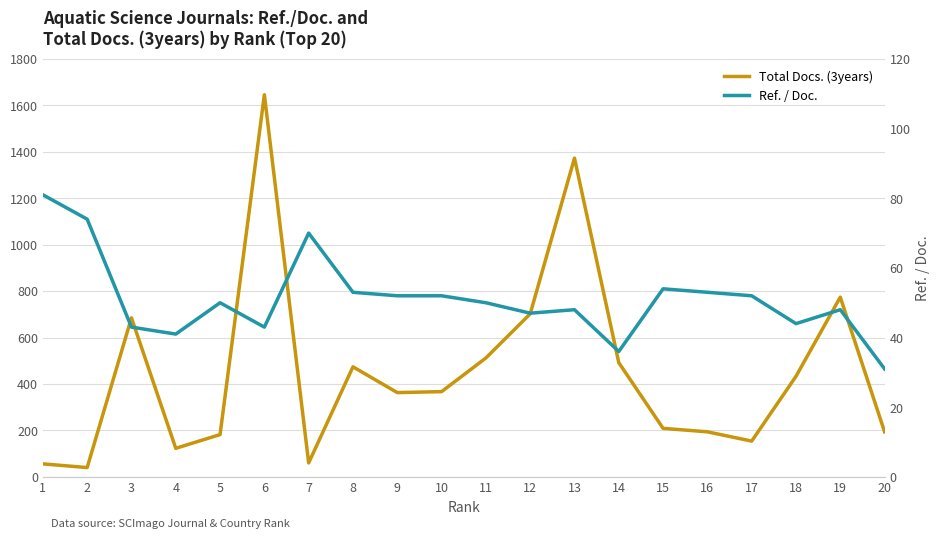

The Ref. / Doc. series shows 13 at 10. True or false?

False